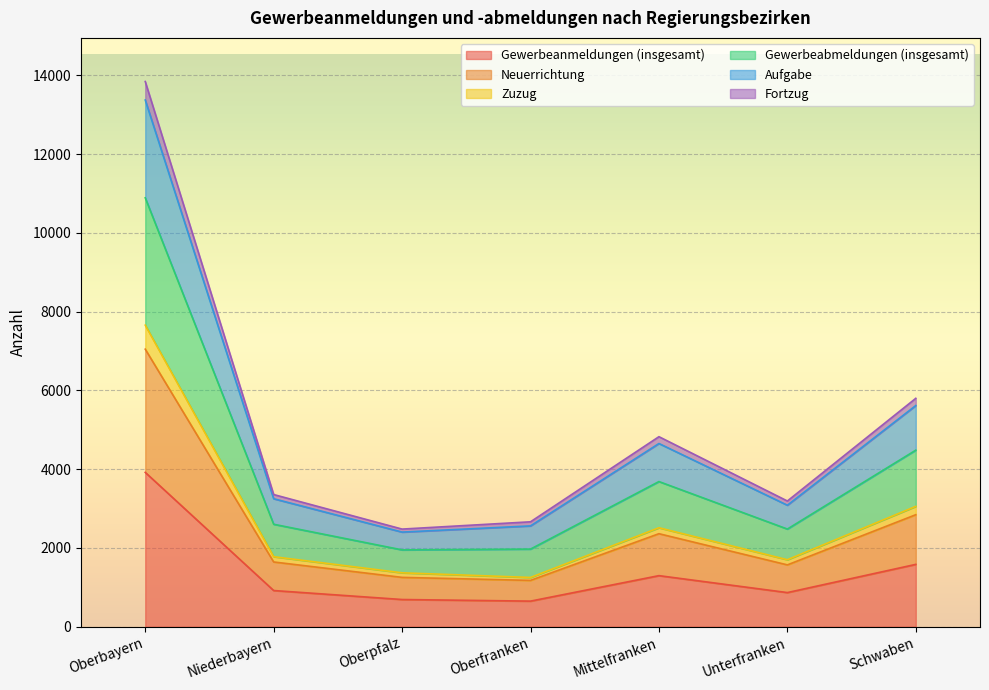

Where is Aufgabe nearest to the value 7889?

Schwaben